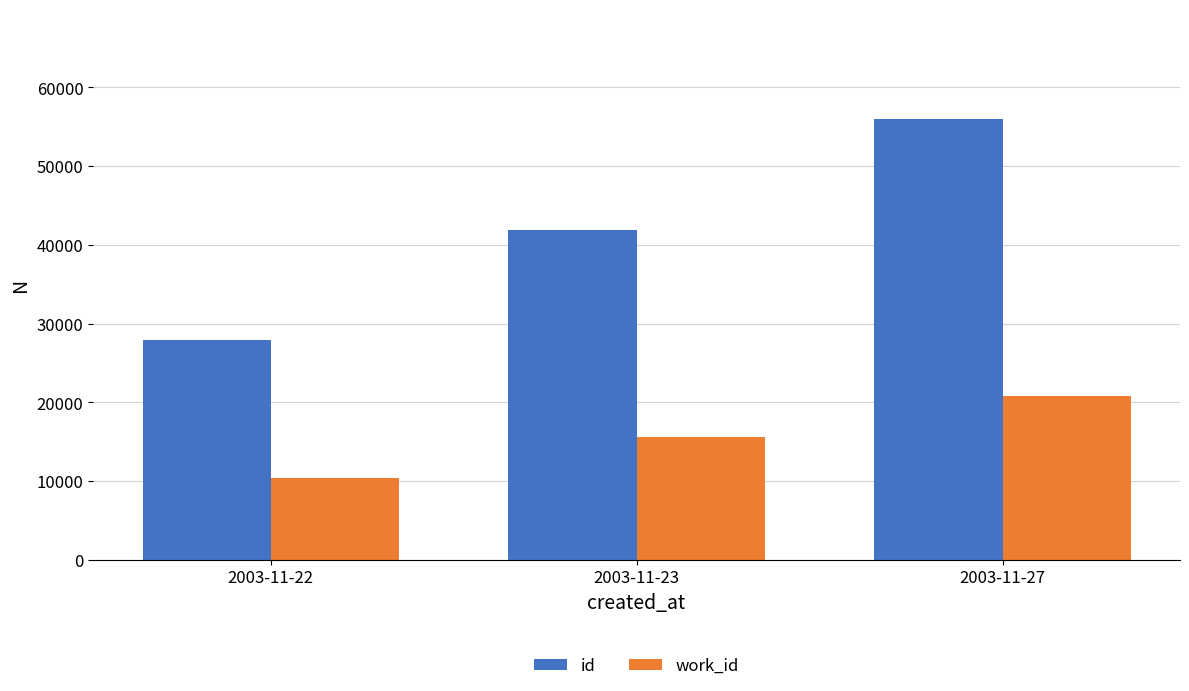

What is the value of the work_id bar at the 3rd from the left?

20792